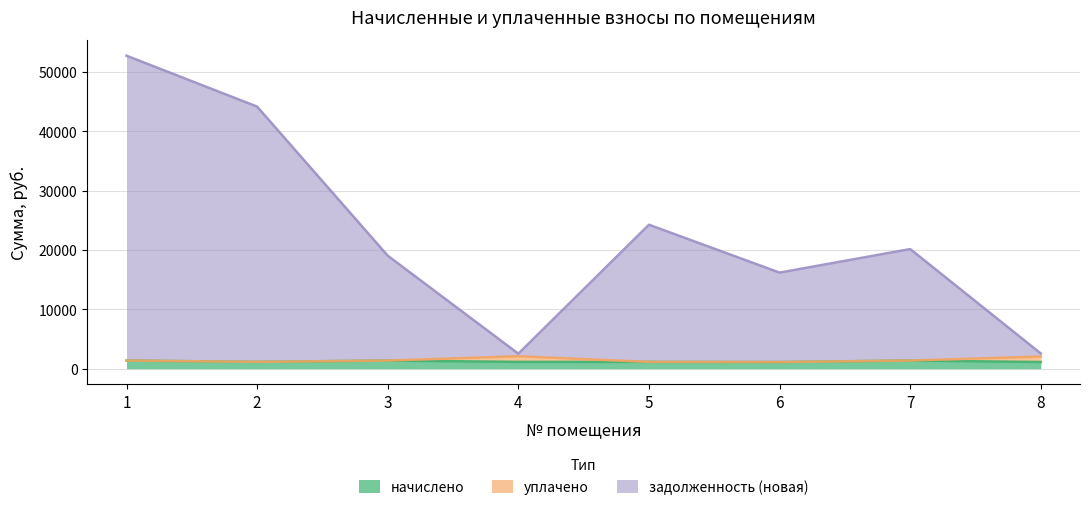

Which series has the largest total across all categories?

задолженность (новая)